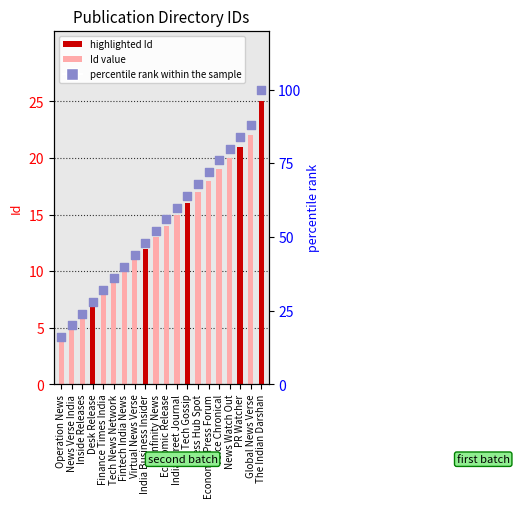

At how many categories does at least one series exceed 53?

10